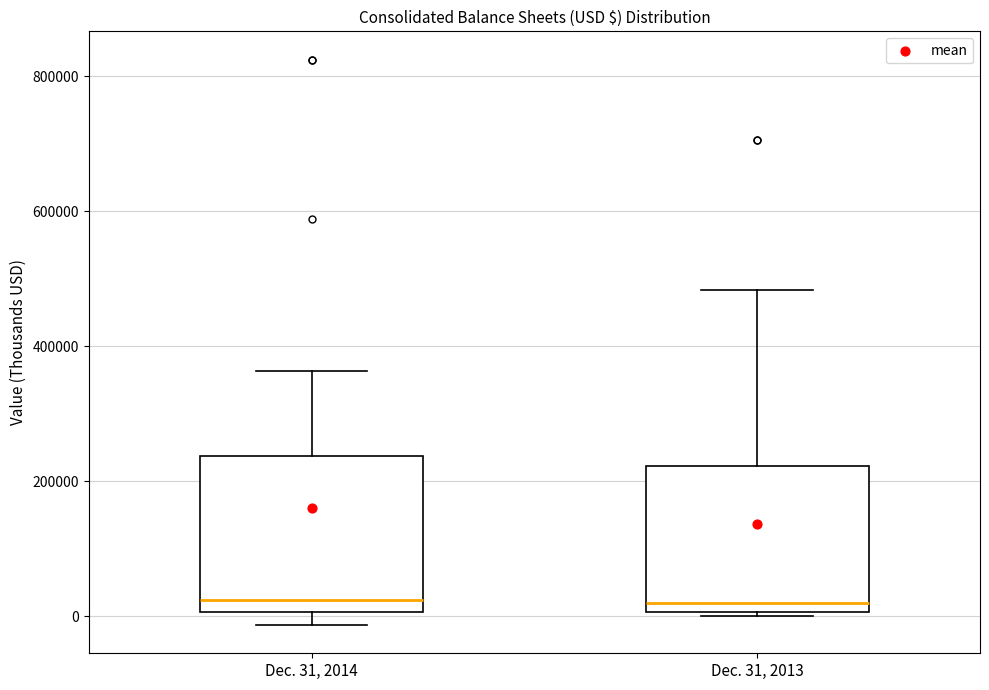

Reading left to right, transcribe this box plot: for each box, give where its median line is, the range the box spans, and where its two whiskers end, as read against the y-axis. The values are not printed on the chart, so give them approximately, as read against the axis.

Dec. 31, 2014: median 20000, box 0 to 240000, whiskers -20000 to 360000
Dec. 31, 2013: median 20000, box 0 to 220000, whiskers 0 to 480000